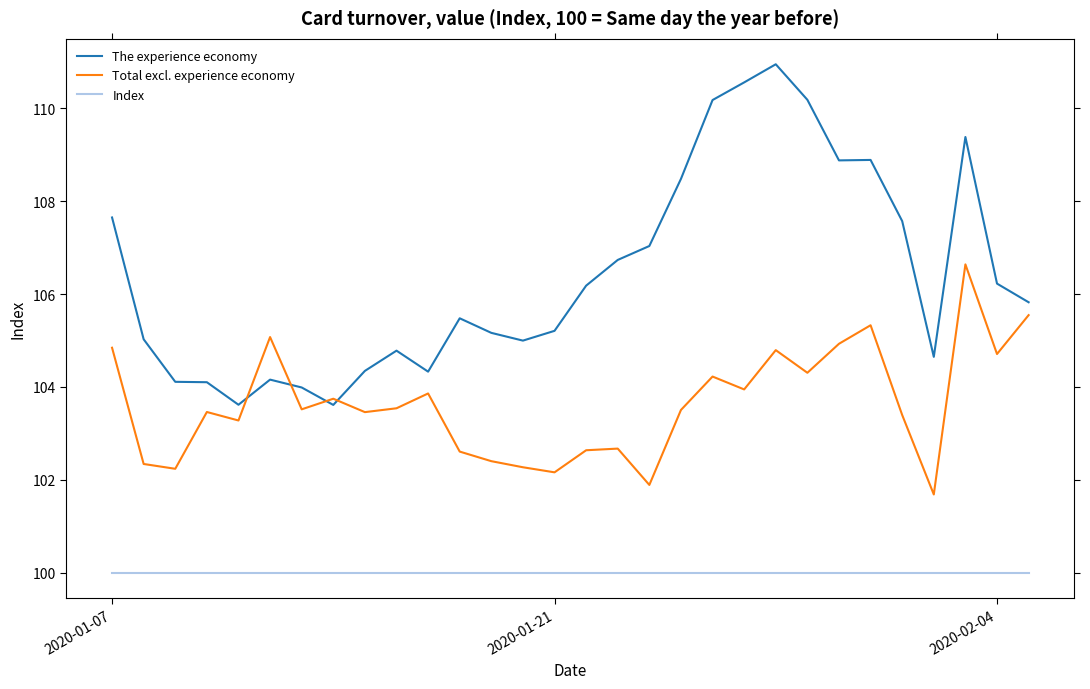

What is the difference between the maximum and minimum values in the Total excl. experience economy series?

5.0